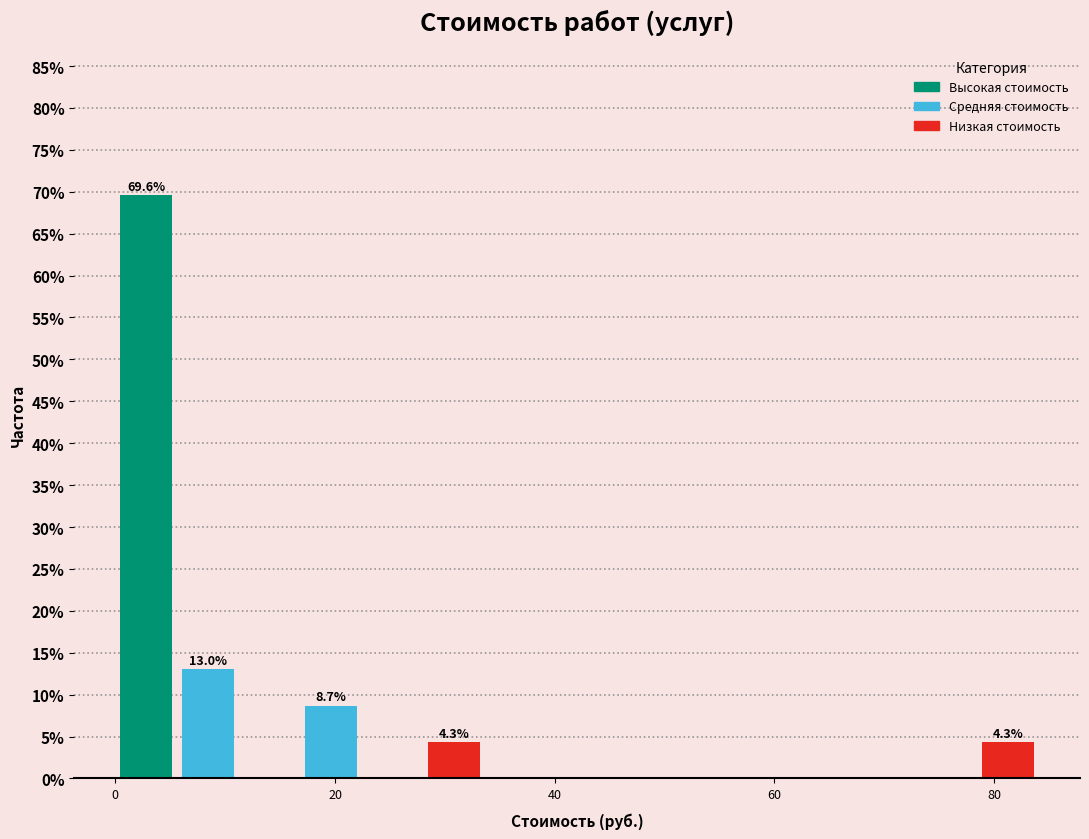

Read against the x-axis, roughly where is the centre of the tallest bar?

2